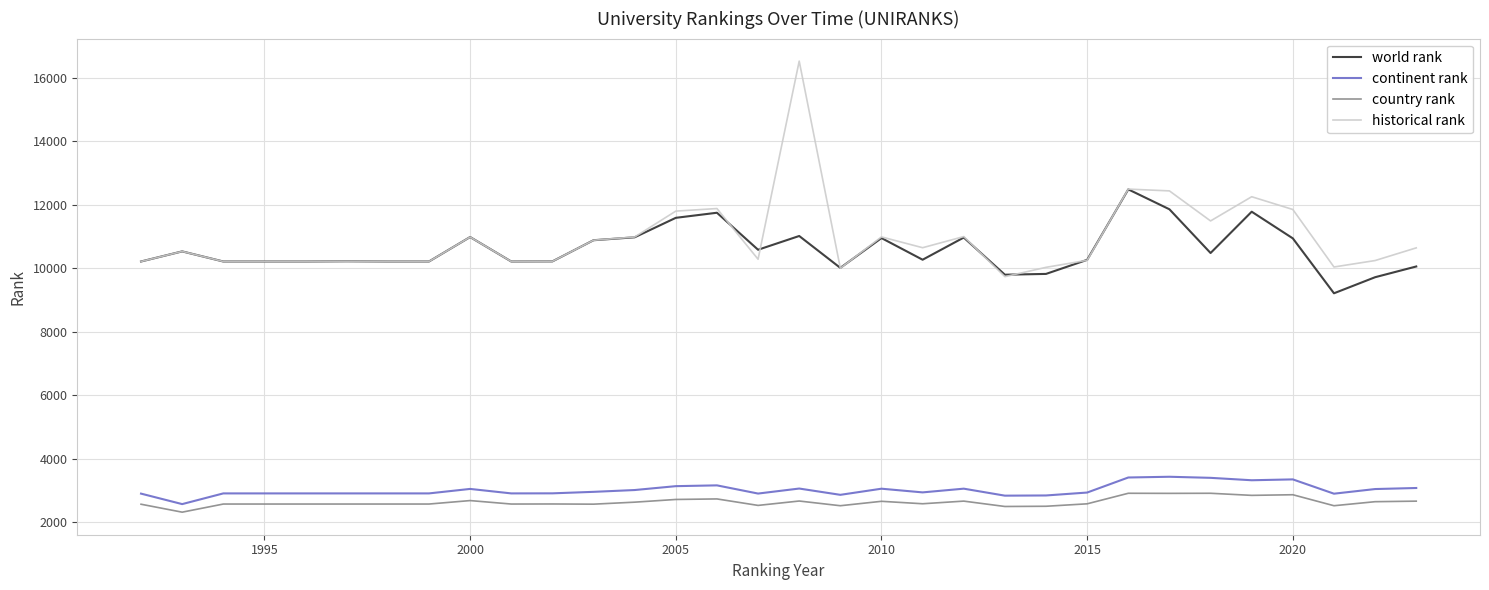

What is the average value of the country rank series?

2635.8